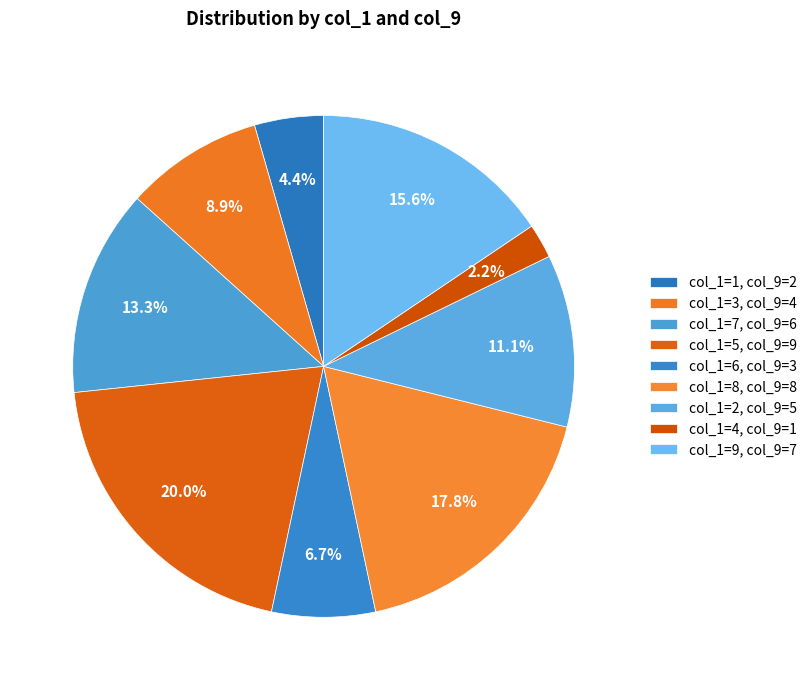

Rank the categories by value from lowest to highest.

4, 1, 6, 3, 2, 7, 9, 8, 5